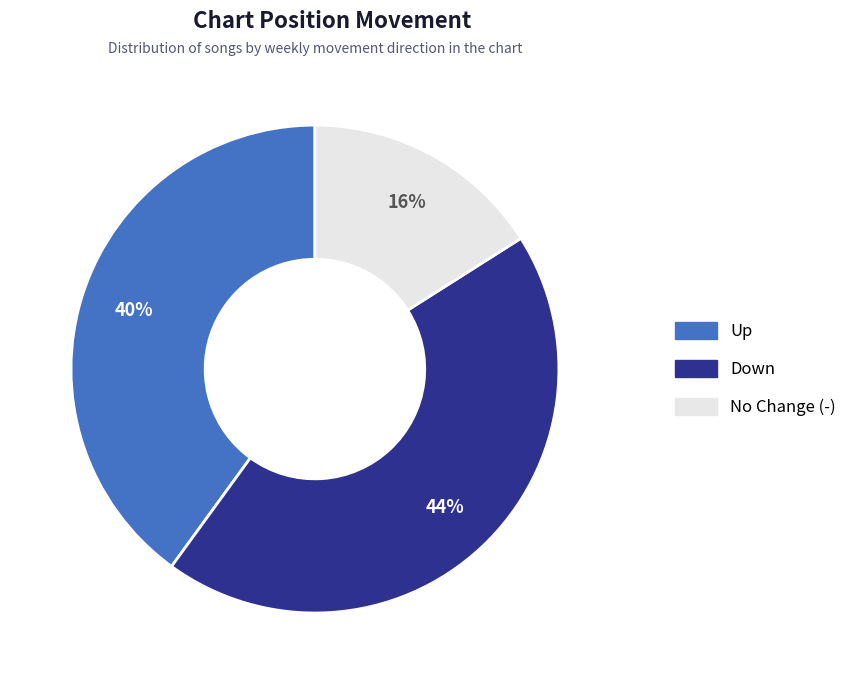

How many segments does this pie chart have?

3